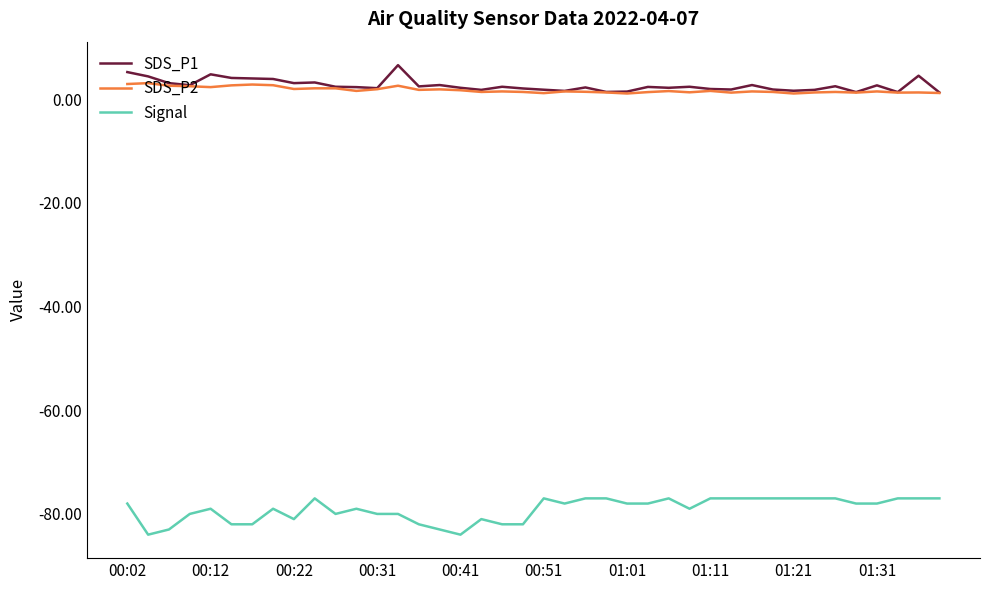

How many series are shown in this chart?

3